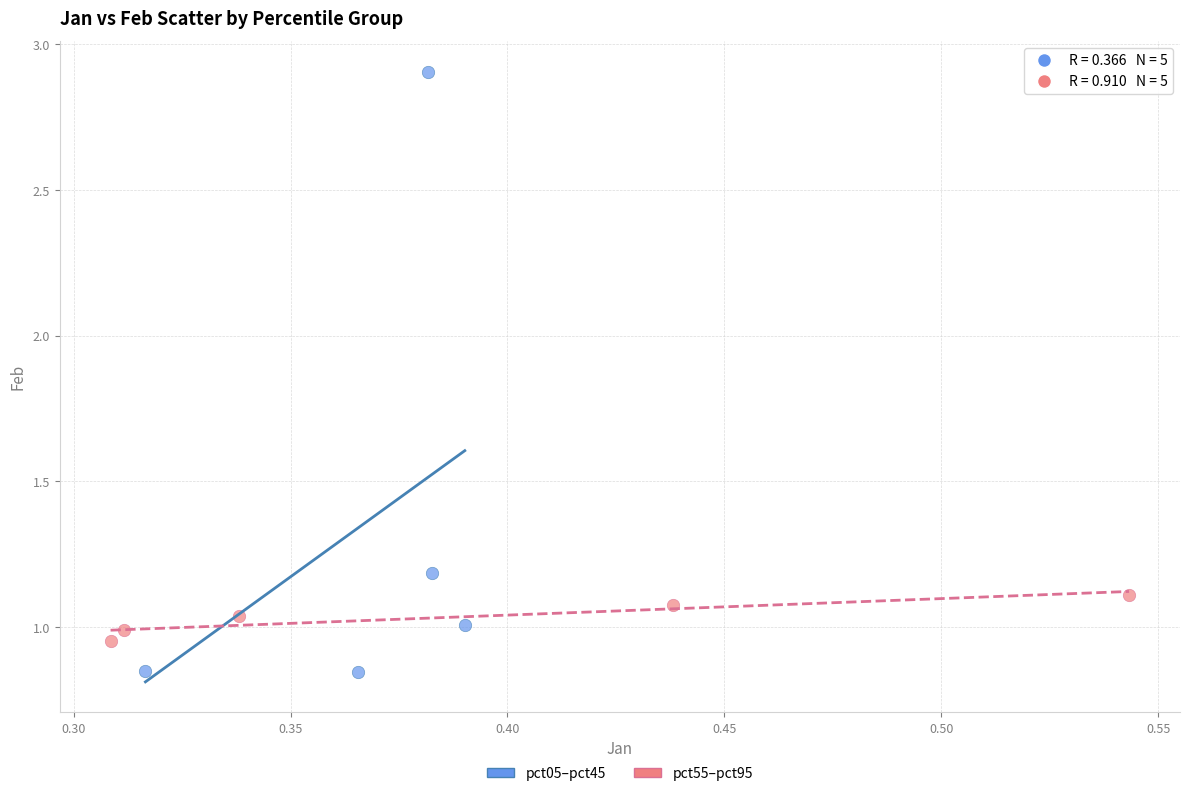

Which series reaches the maximum Y coordinate?

pct05–pct45